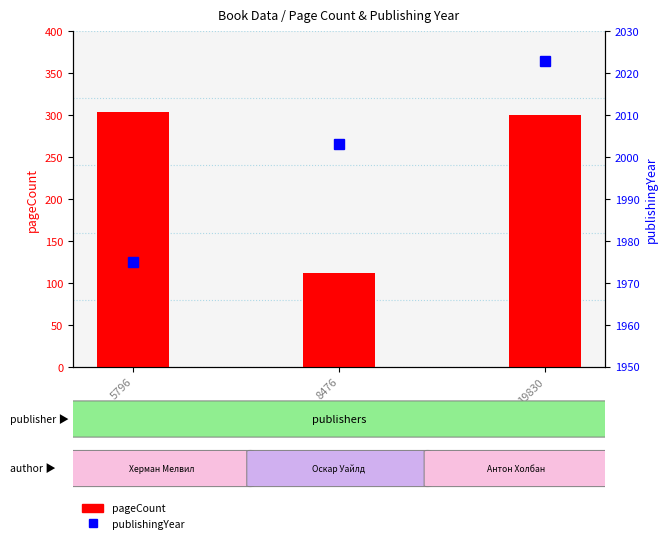

The pageCount series shows 49 at 8476. True or false?

False